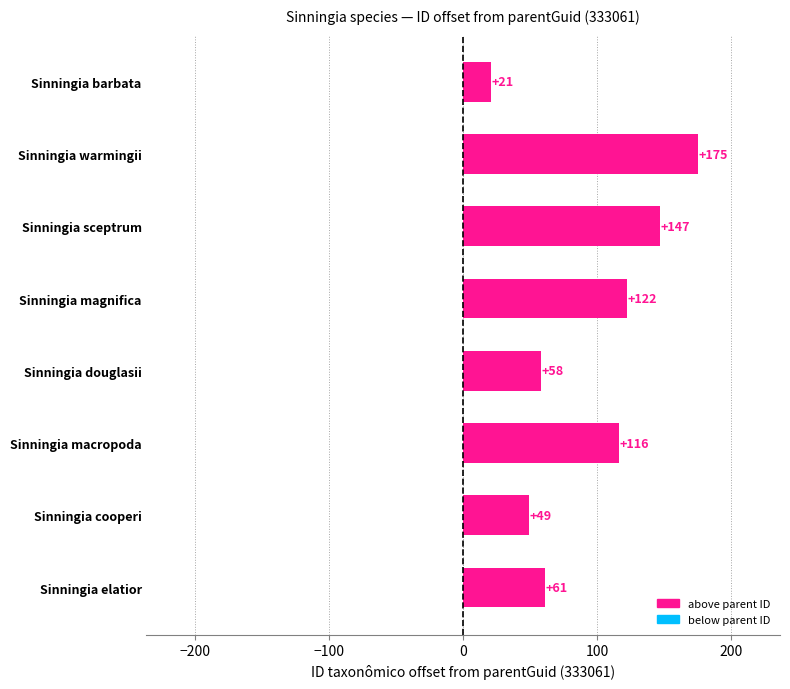

What is the difference between the maximum and minimum values?

154